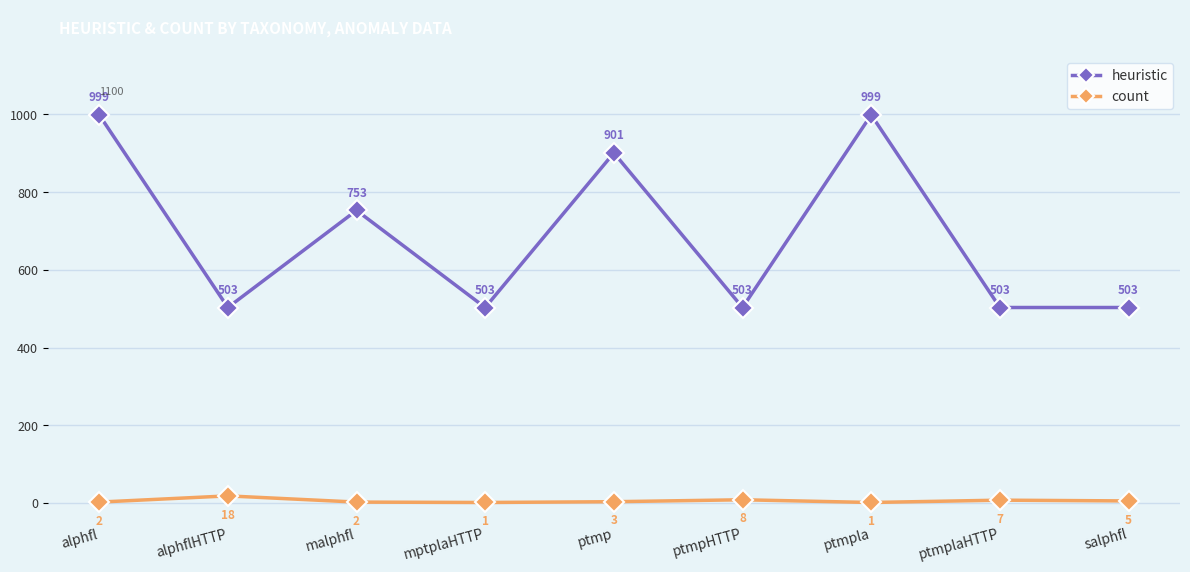

True or false: heuristic and count cross at least once.

False